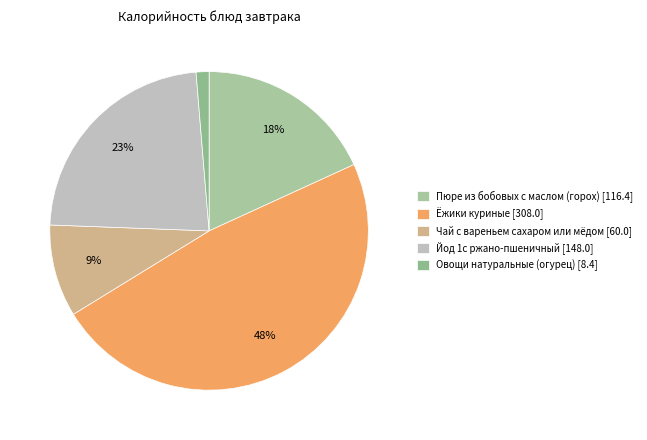

Is it true that Ёжики куриные is 42% of the pie?

False